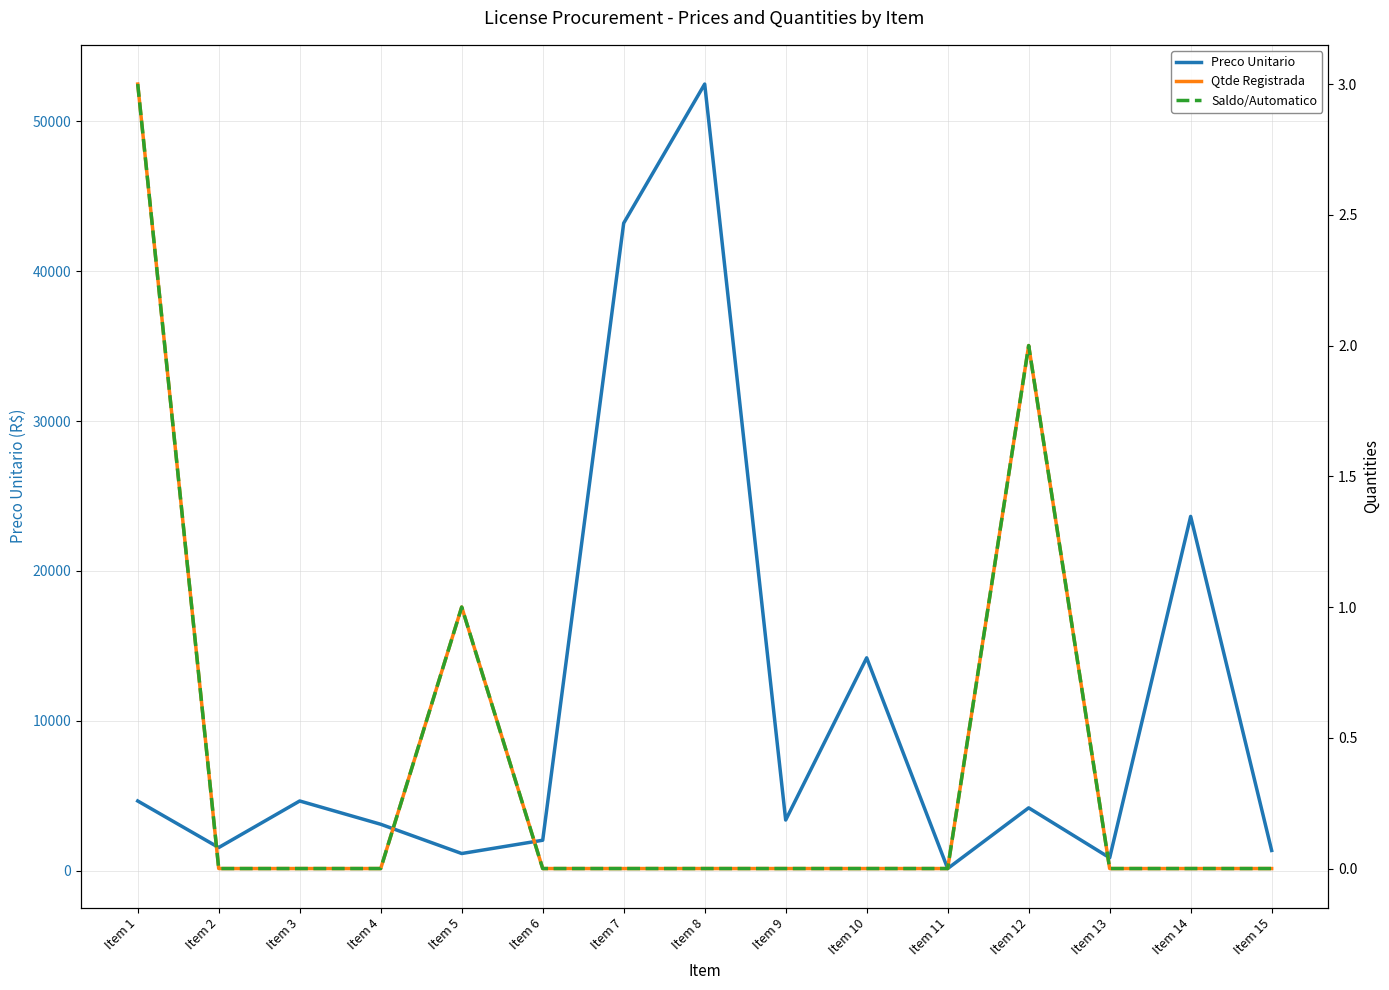

Does the chart display data point markers on the line(s)?

No